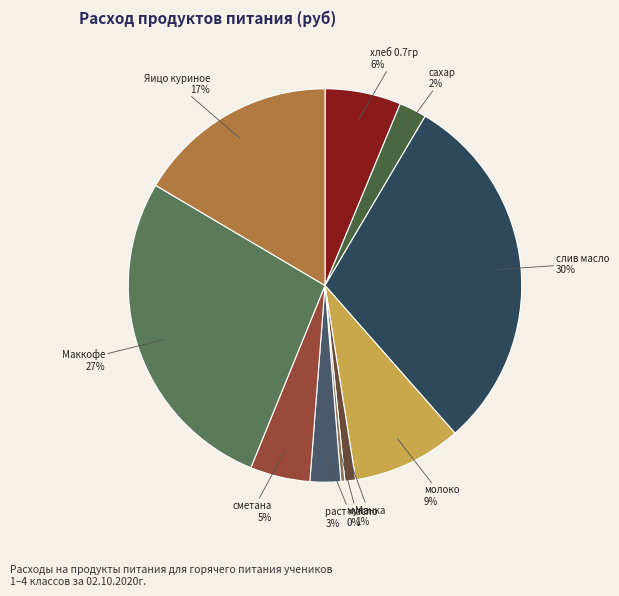

Does сахар represent more than half of the total?

No